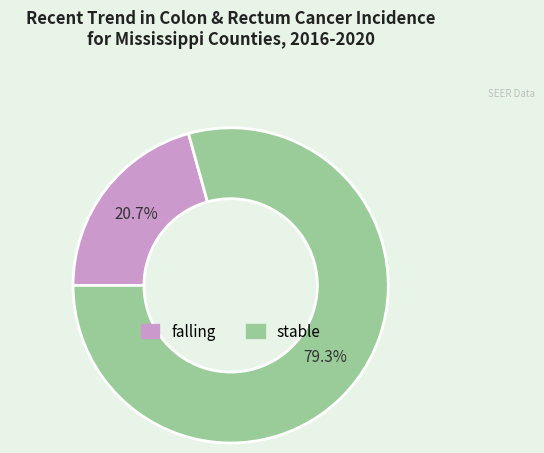

Is there any slice that represents more than half of the pie?

Yes